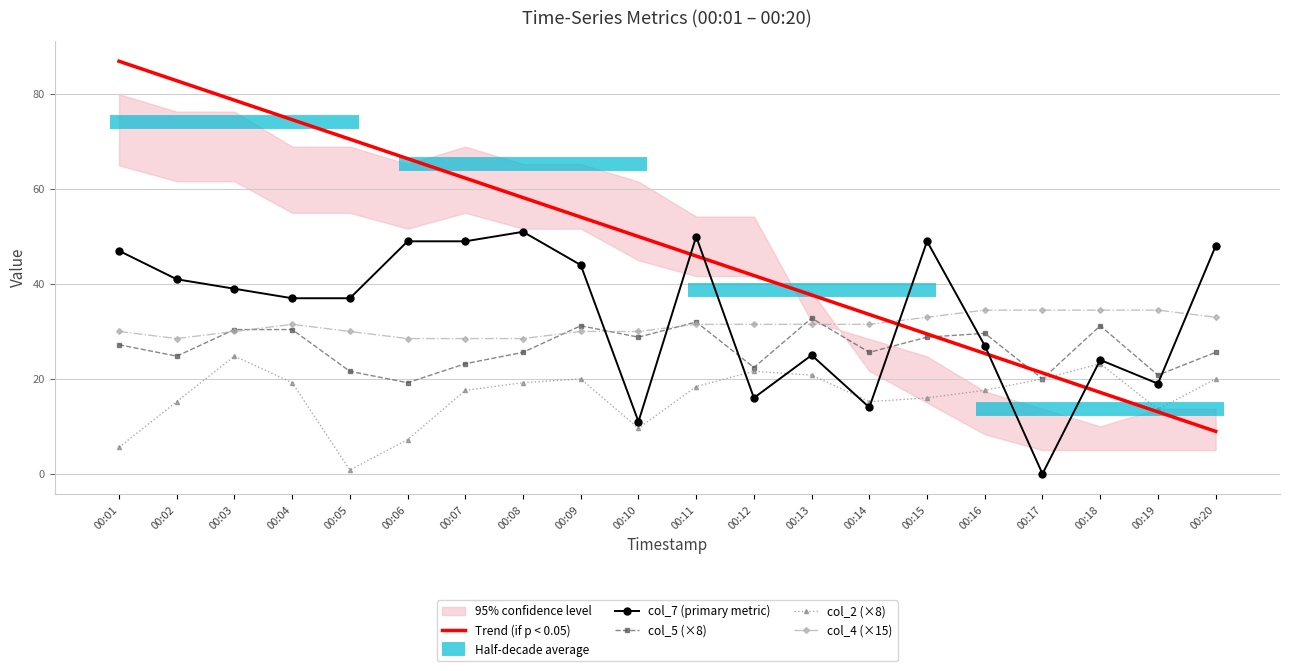

What is the value of the col_2 (×8) point at the 4th from the left?

19.2